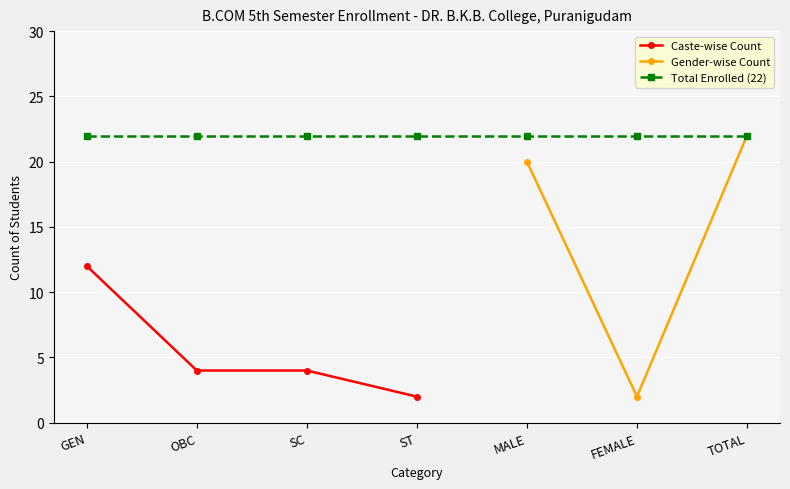

What position from the right is SC?

5